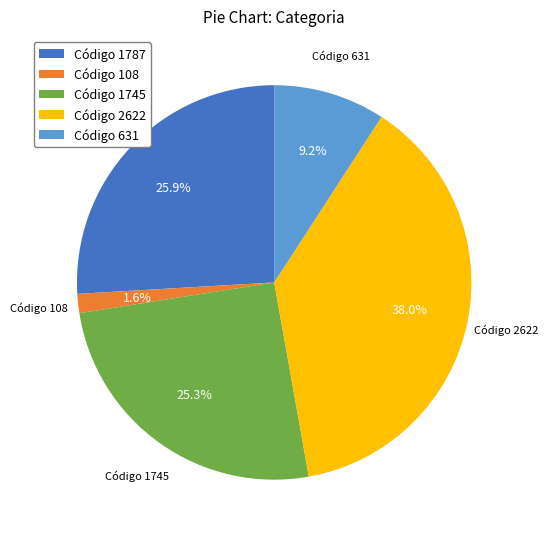

Rank the categories by value from highest to lowest.

Código 2622, Código 1787, Código 1745, Código 631, Código 108